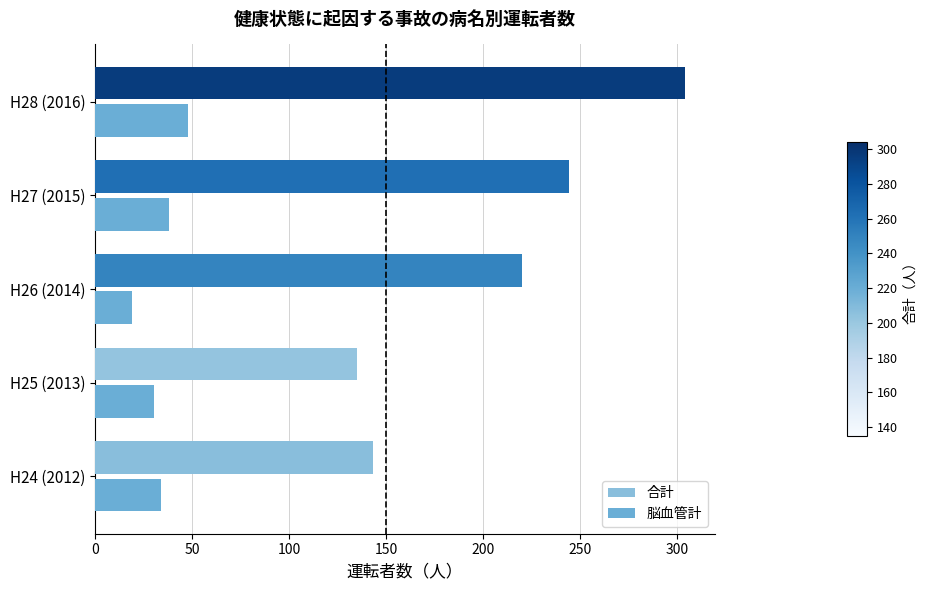

Reading left to right, what are all the values shown in this chart?

合計: 143	135	220	244	304
脳血管計: 34	30	19	38	48